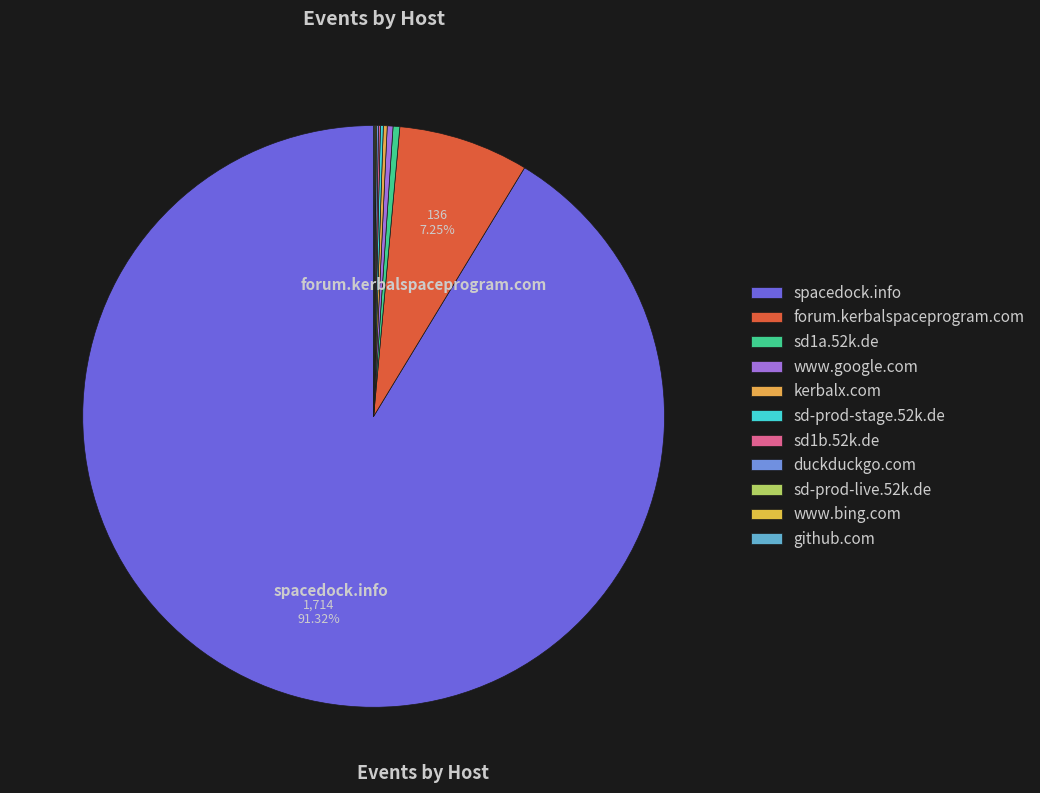

What is the total percentage of sd-prod-live.52k.de and duckduckgo.com?

0.2%